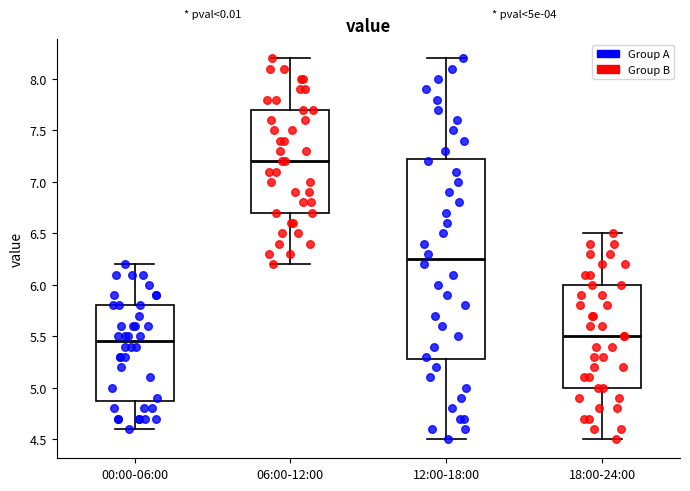

Reading left to right, transcribe this box plot: for each box, give where its median line is, the range the box spans, and where its two whiskers end, as read against the y-axis. The values are not printed on the chart, so give them approximately, as read against the axis.

00:00-06:00: median 5.45, box 4.90 to 5.80, whiskers 4.60 to 6.20
06:00-12:00: median 7.20, box 6.70 to 7.70, whiskers 6.20 to 8.20
12:00-18:00: median 6.25, box 5.30 to 7.25, whiskers 4.50 to 8.20
18:00-24:00: median 5.50, box 5.00 to 6.00, whiskers 4.50 to 6.50